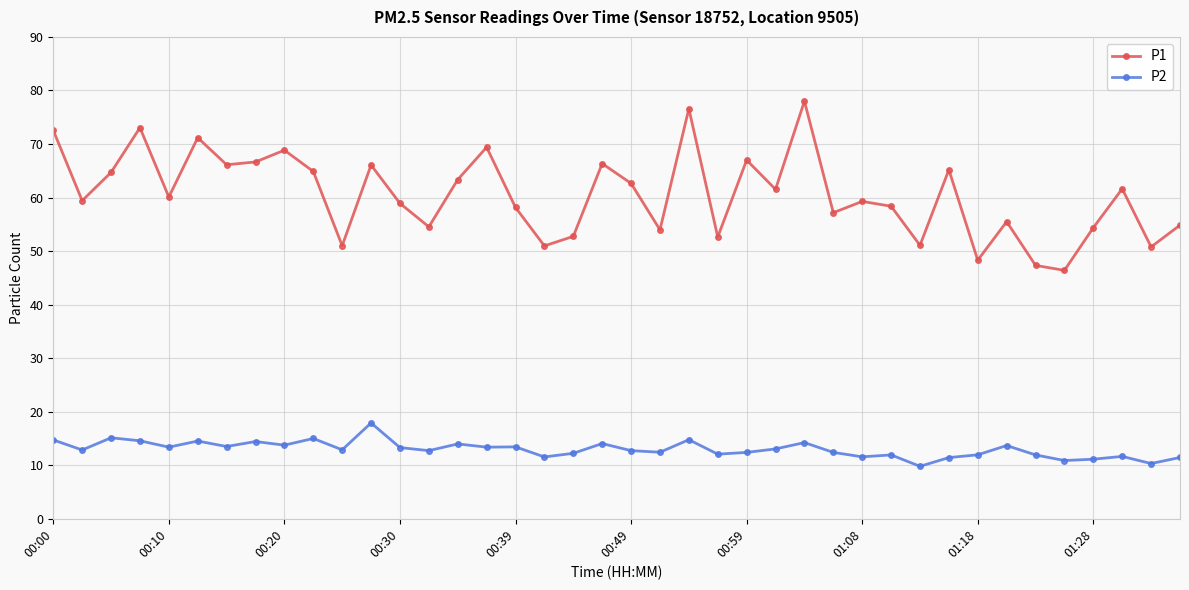

Is this an area chart (filled region under the line)?

No